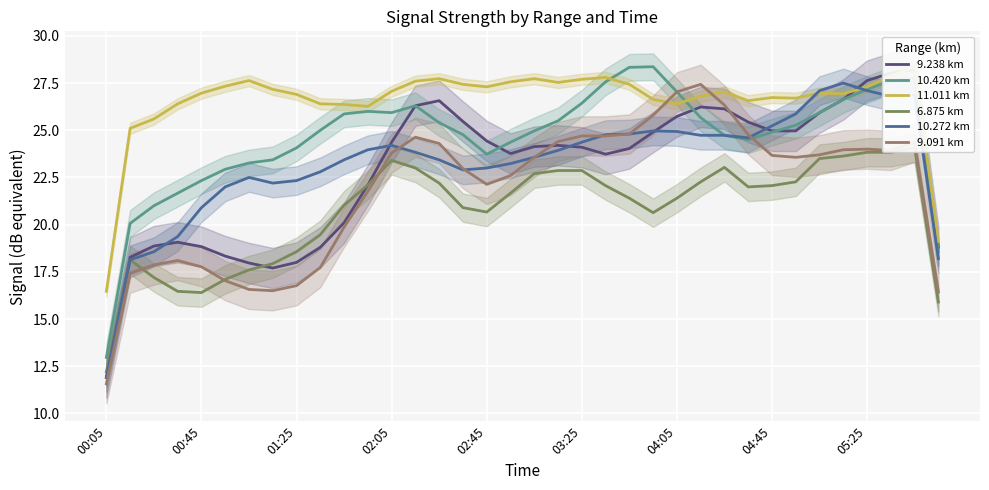

What are all the series names shown in the legend?

9.238 km, 10.420 km, 11.011 km, 6.875 km, 10.272 km, 9.091 km